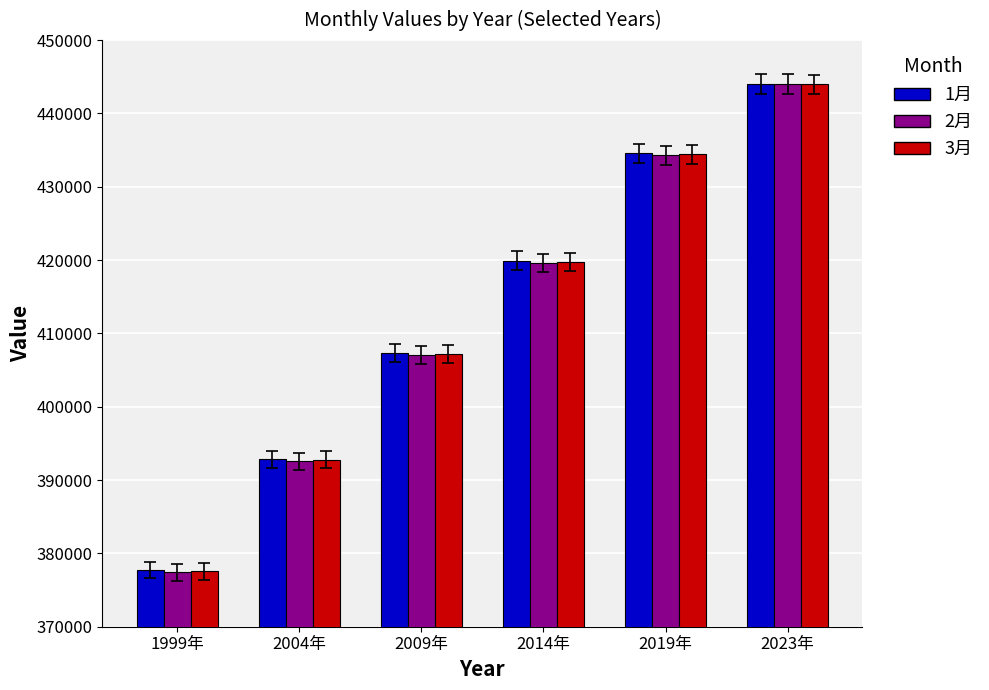

What is the label of the 2nd bar from the left?

2004年